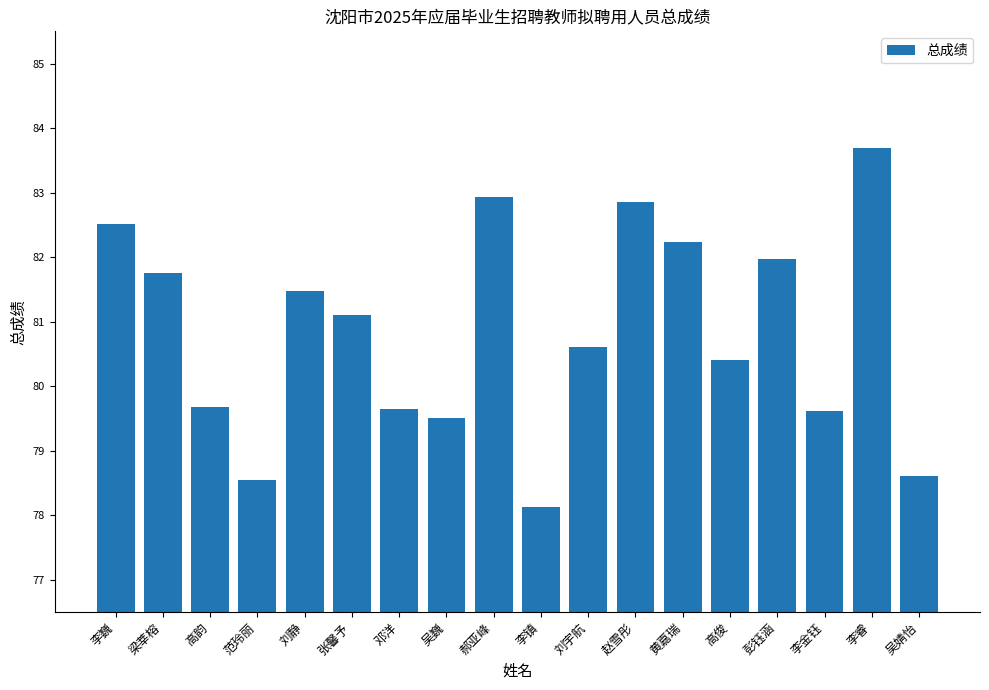

What is the smallest value displayed?

78.1